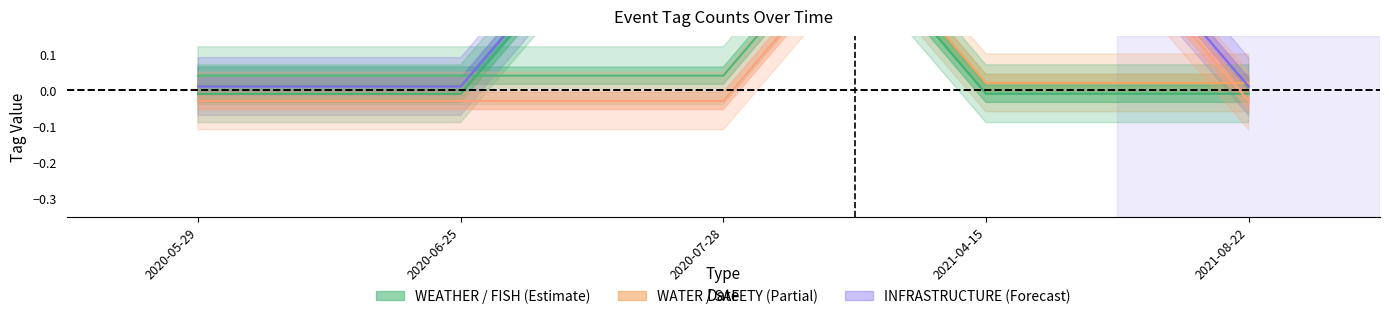

What position from the right is 2020-06-25?

4